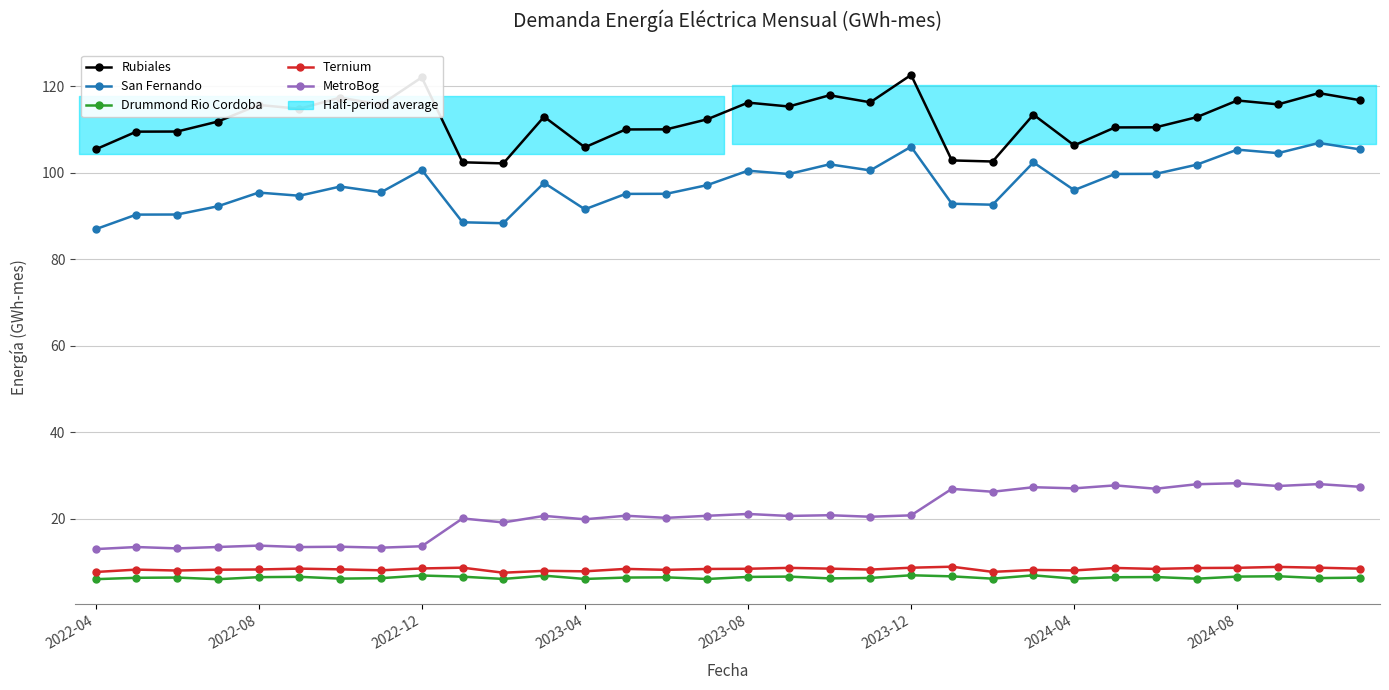

What is the highest value of the Rubiales series?

122.6